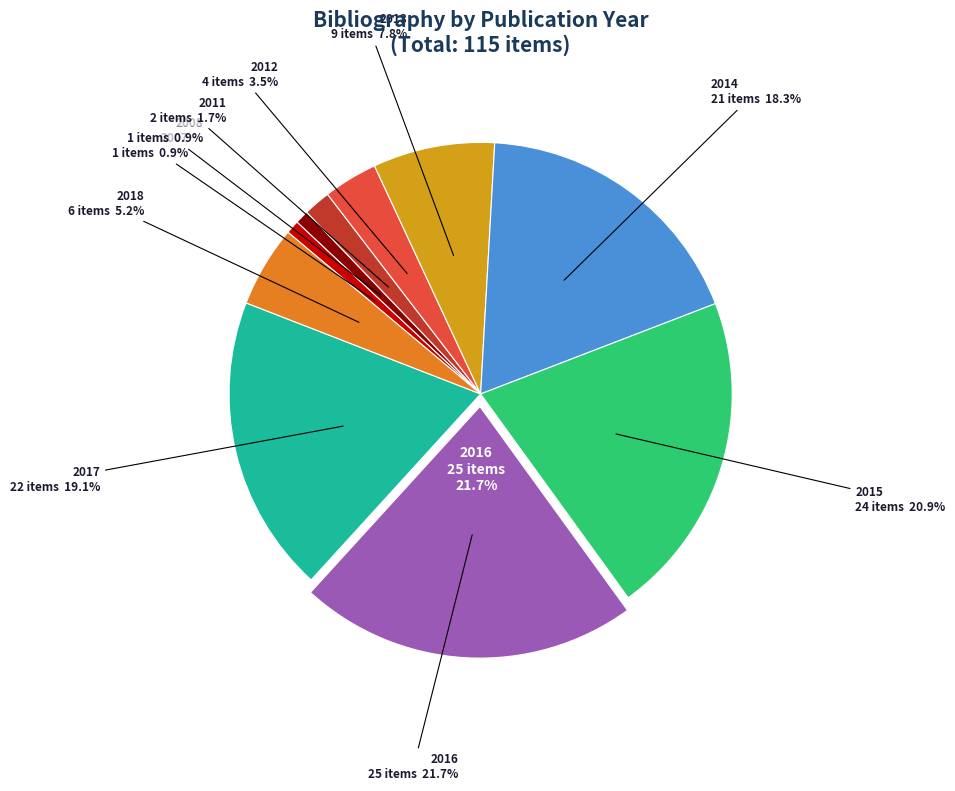

What is the change in value from 2011 to 2014?

+19